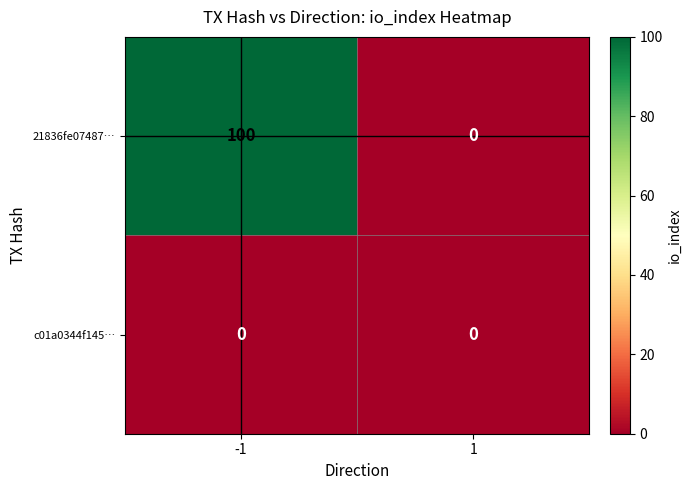

What is the greatest value displayed?

100